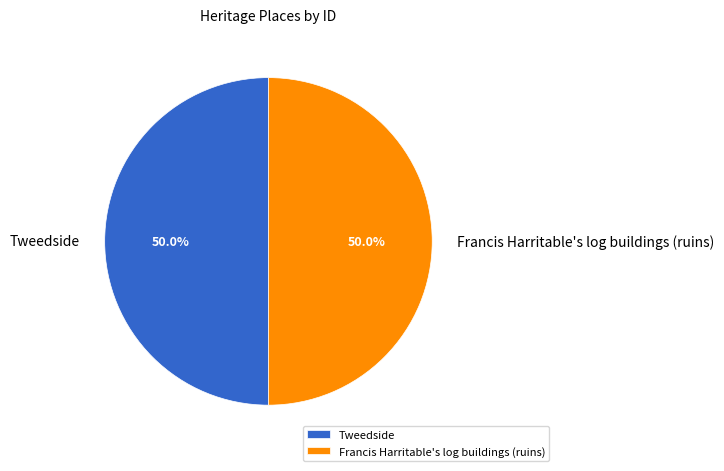

The Tweedside slice represents 38% of the pie. True or false?

False